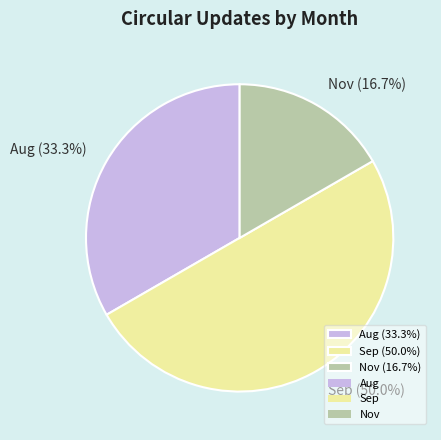

To the nearest percent, what is the difference between the Nov and Aug slice percentages?

17%